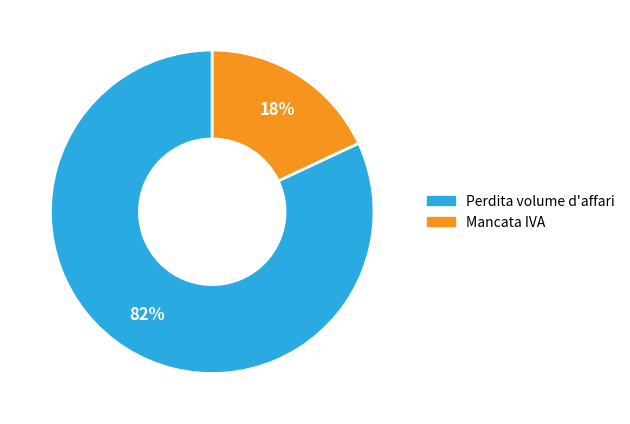

What percentage is the Mancata IVA slice, to the nearest percent?

18%